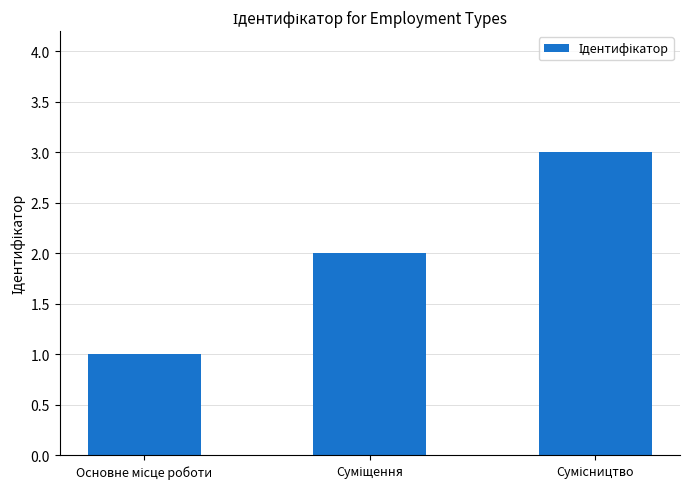

What is the maximum value shown in the chart?

3